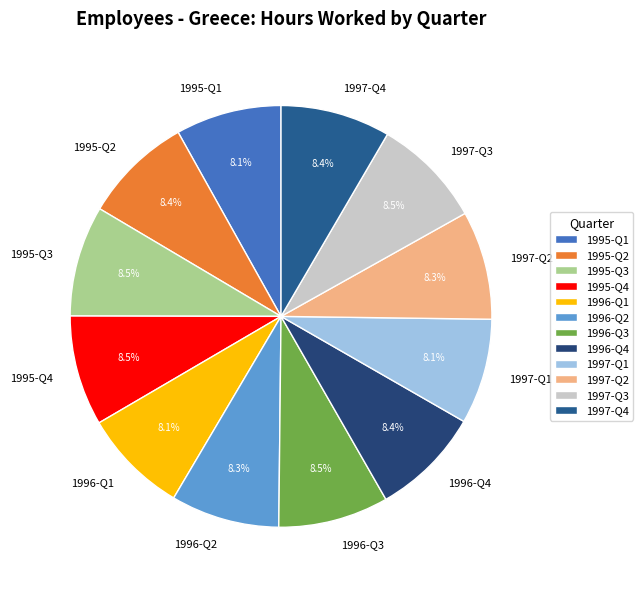

What percentage is the 1997-Q2 slice, to the nearest percent?

8%